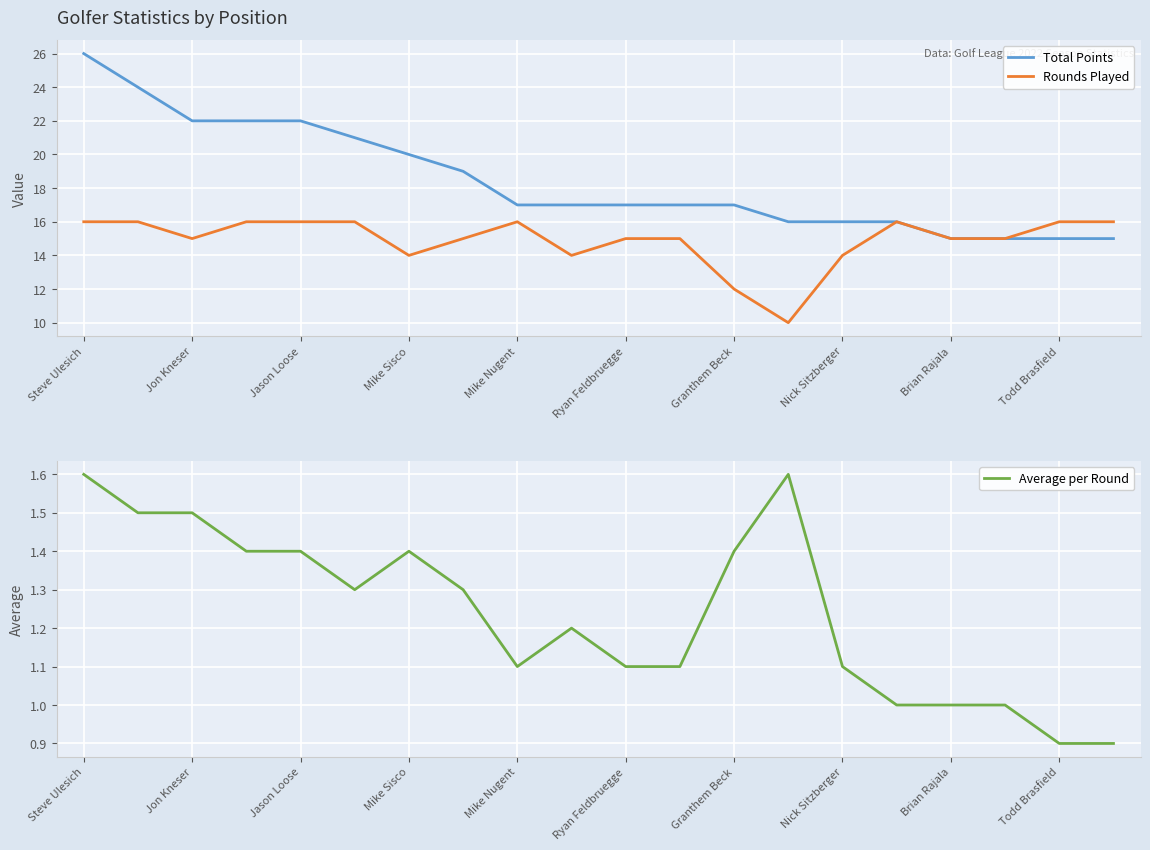

What is the value of the Average per Round point at the 15th from the left?

1.1